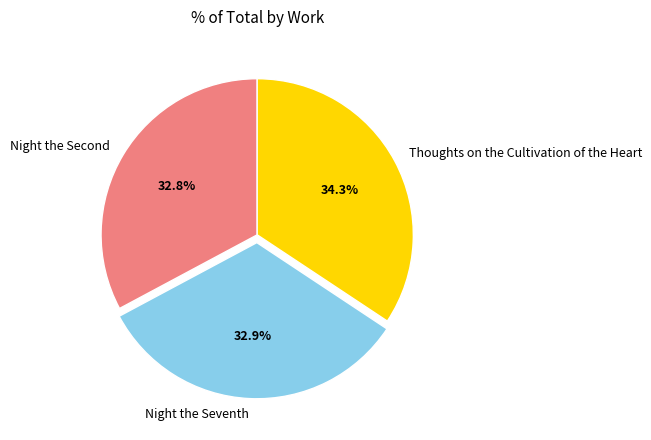

How many segments does this pie chart have?

3